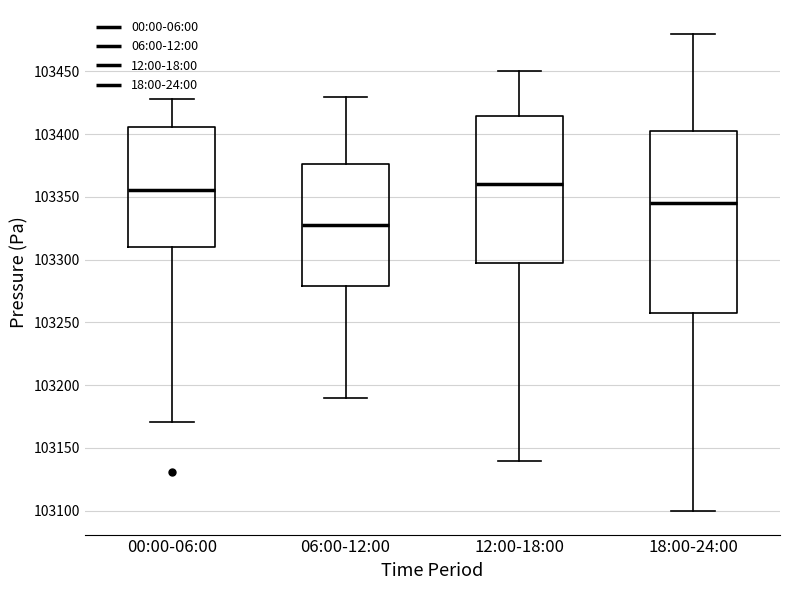

Where does the upper whisker of the box for 06:00-12:00 end on the y-axis? The values are not printed on the chart, so give them approximately, as read against the axis.

103430